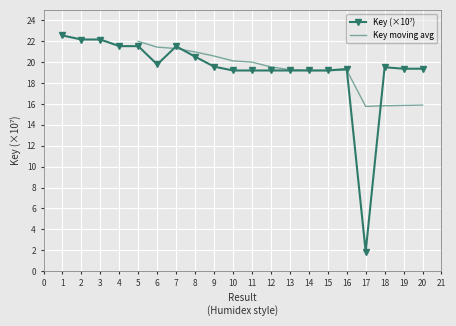

Reading left to right, transcribe all the data shown in this chart.

22.6	22.2	22.2	21.5	21.5	19.8	21.5	20.5	19.6	19.2	19.2	19.2	19.2	19.2	19.2	19.3	1.9	19.5	19.4	19.4